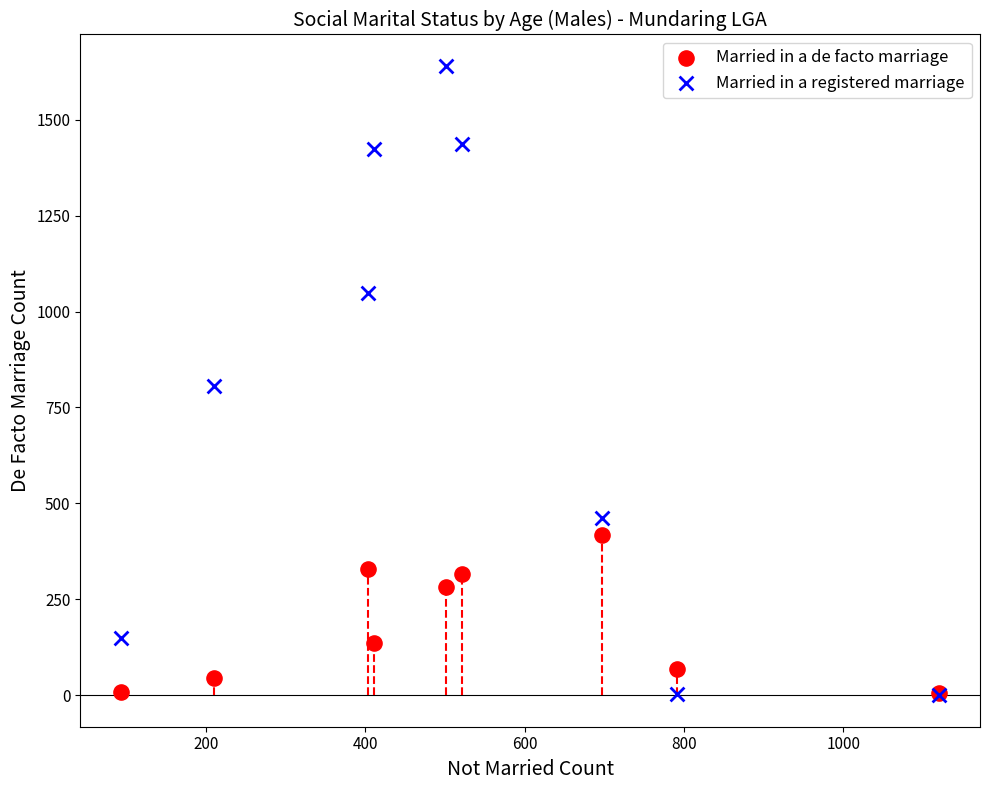

What are all the series names shown in the legend?

Married in a de facto marriage, Married in a registered marriage